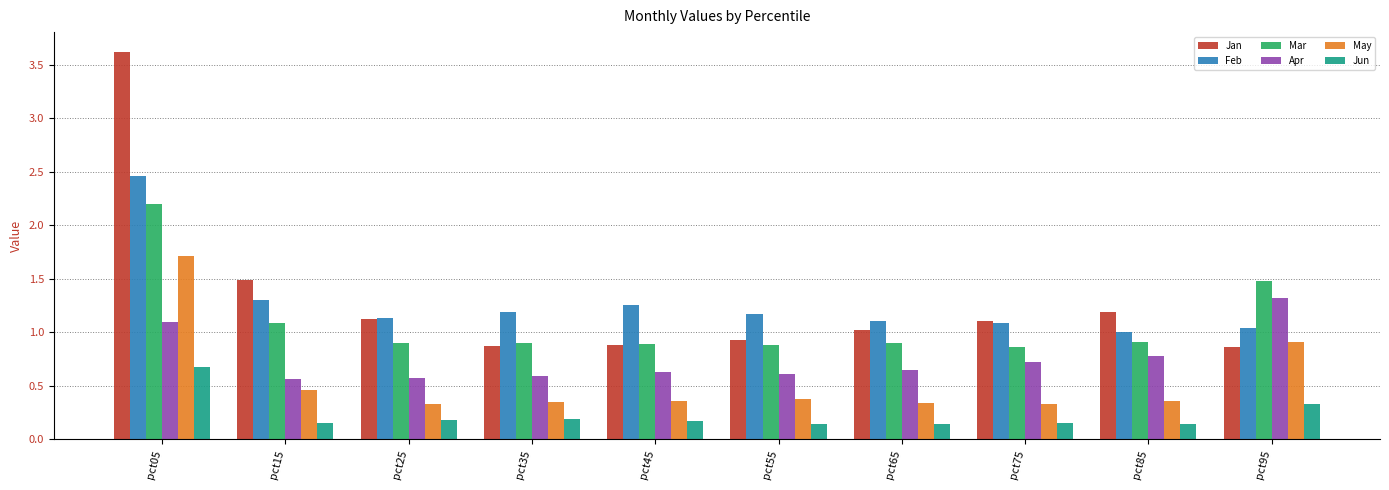

The Apr series shows 0.8 at pct15. True or false?

False